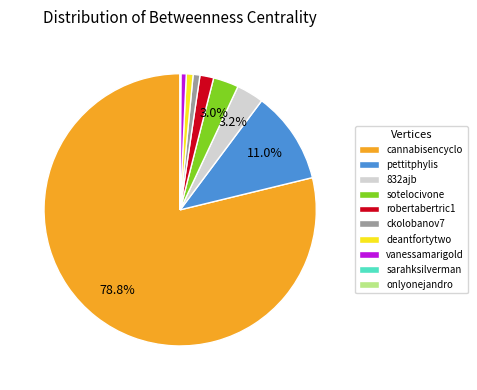

To the nearest percent, what is the difference between the largest and smallest slice percentages?

79%